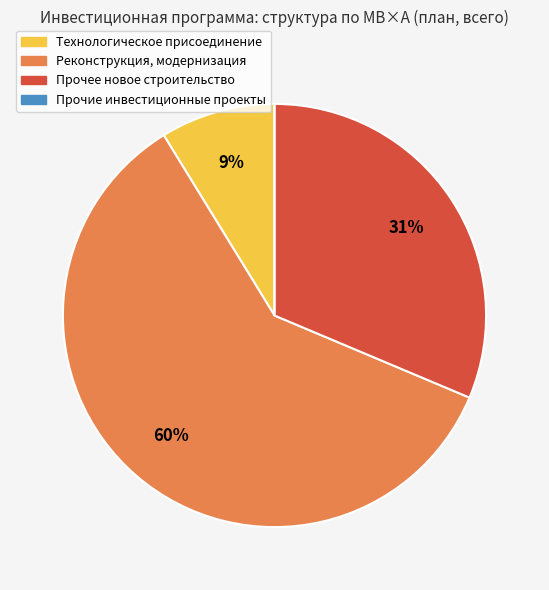

To the nearest percent, what portion does Прочее новое строительство represent?

31%